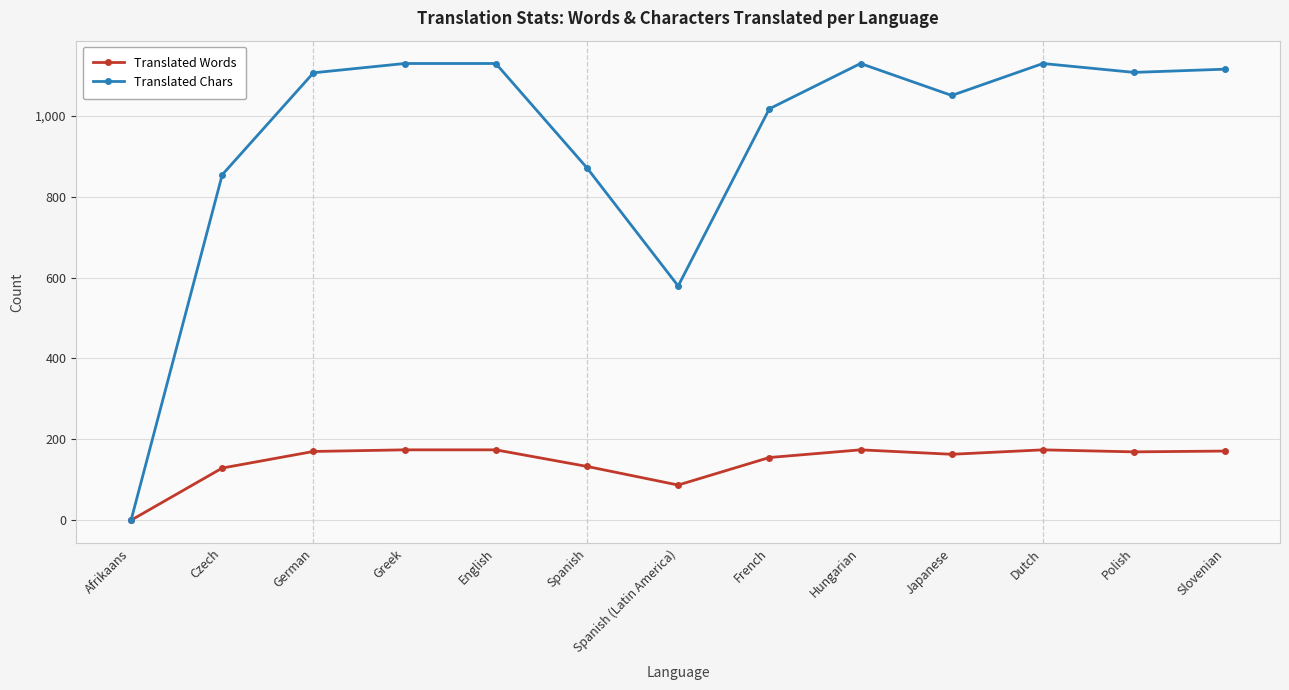

Rank the series at Greek from highest to lowest value.

Translated Chars, Translated Words